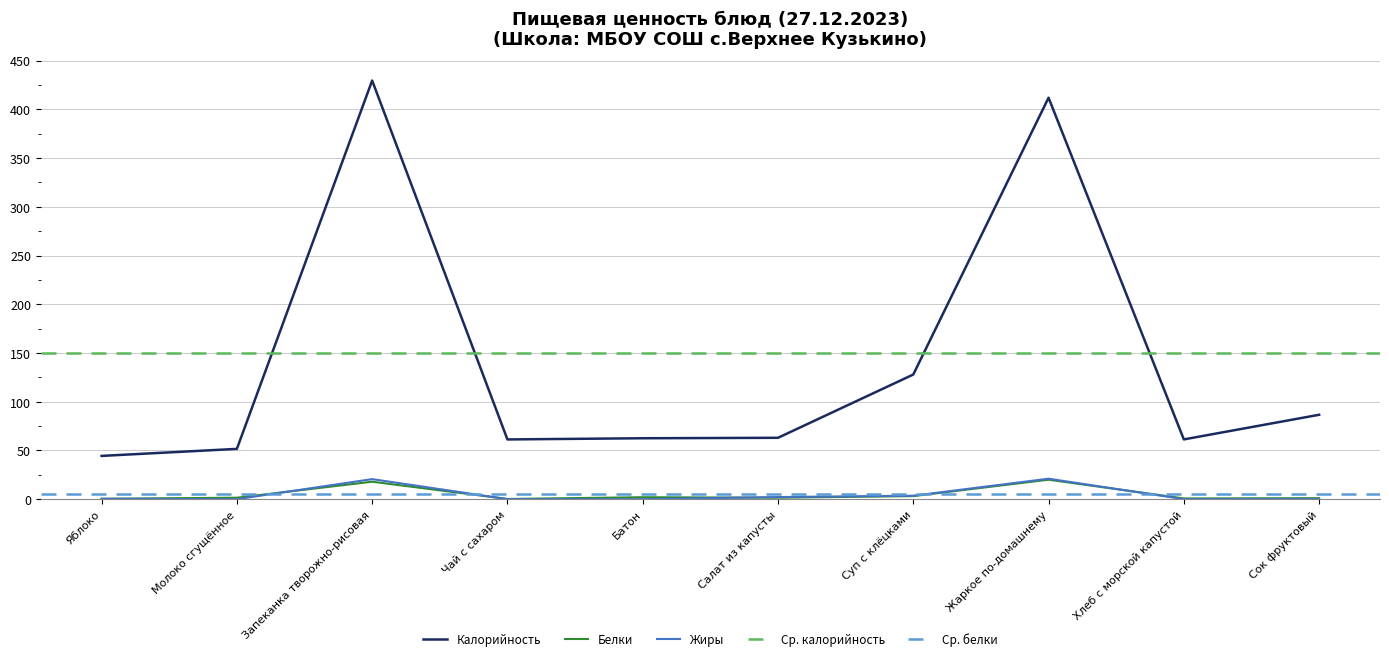

At which category is the sum across all series the highest?

Запеканка творожно-рисовая